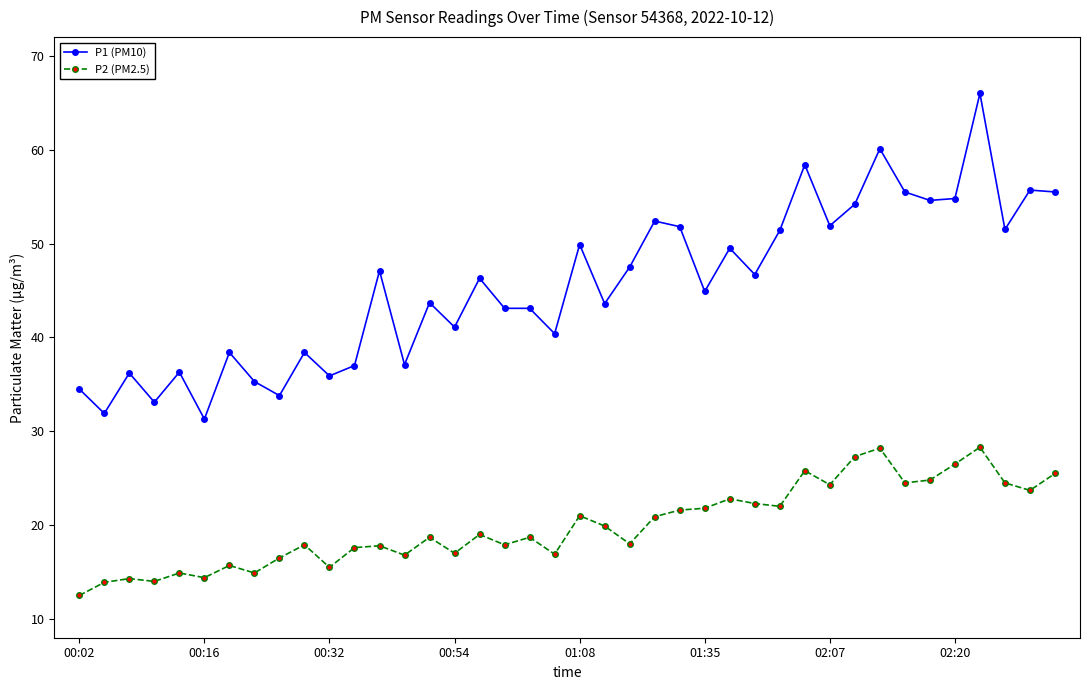

True or false: P2 (PM2.5) has more than 0 points higher than both neighbors.

True